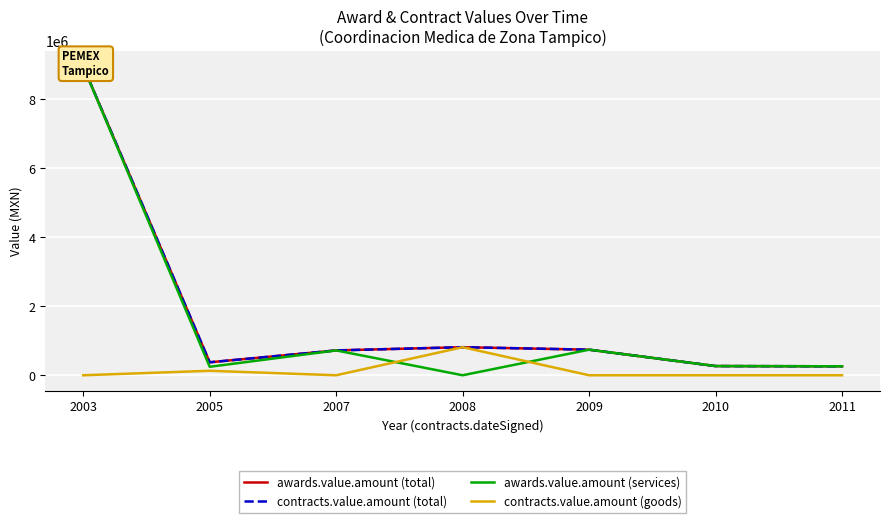

At which category does awards.value.amount (total) reach its first local valley?

2005